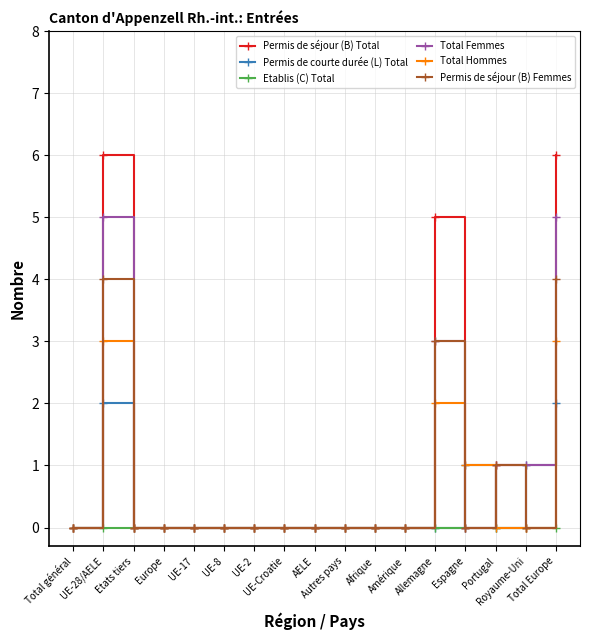

Which series has the widest spread of values?

Permis de séjour (B) Total